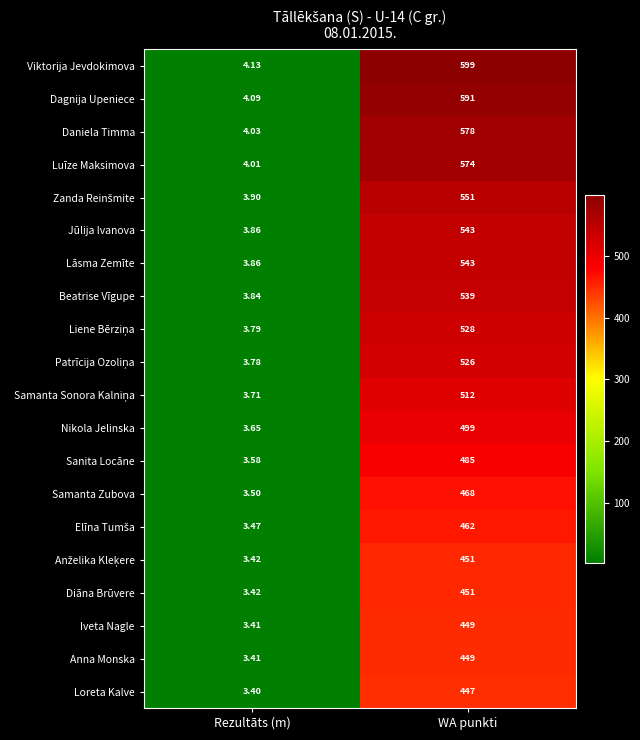

How many distinct data groups are displayed?

20